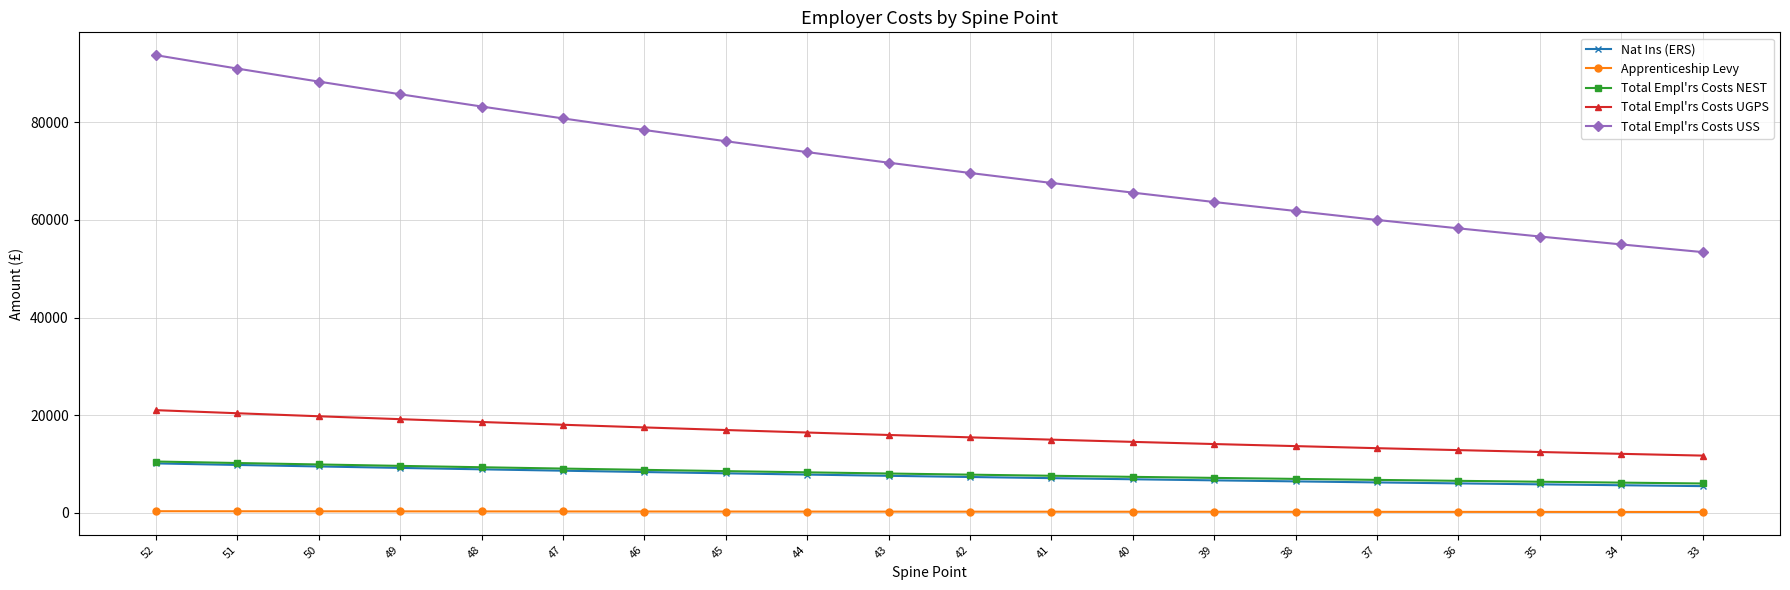

What is the difference between the second highest and second lowest values in the Total Empl'rs Costs USS series?

36006.1